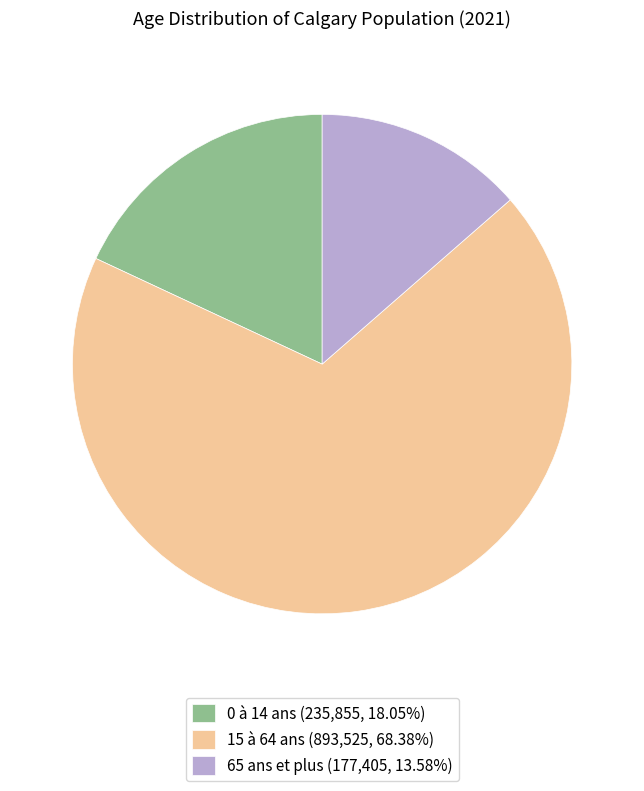

How many segments does this pie chart have?

3